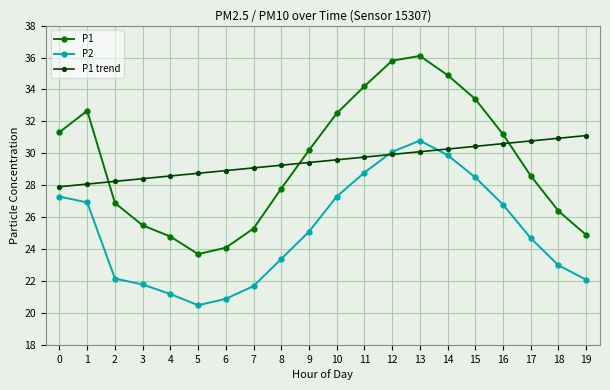

What is the highest value of the P2 series?

30.8